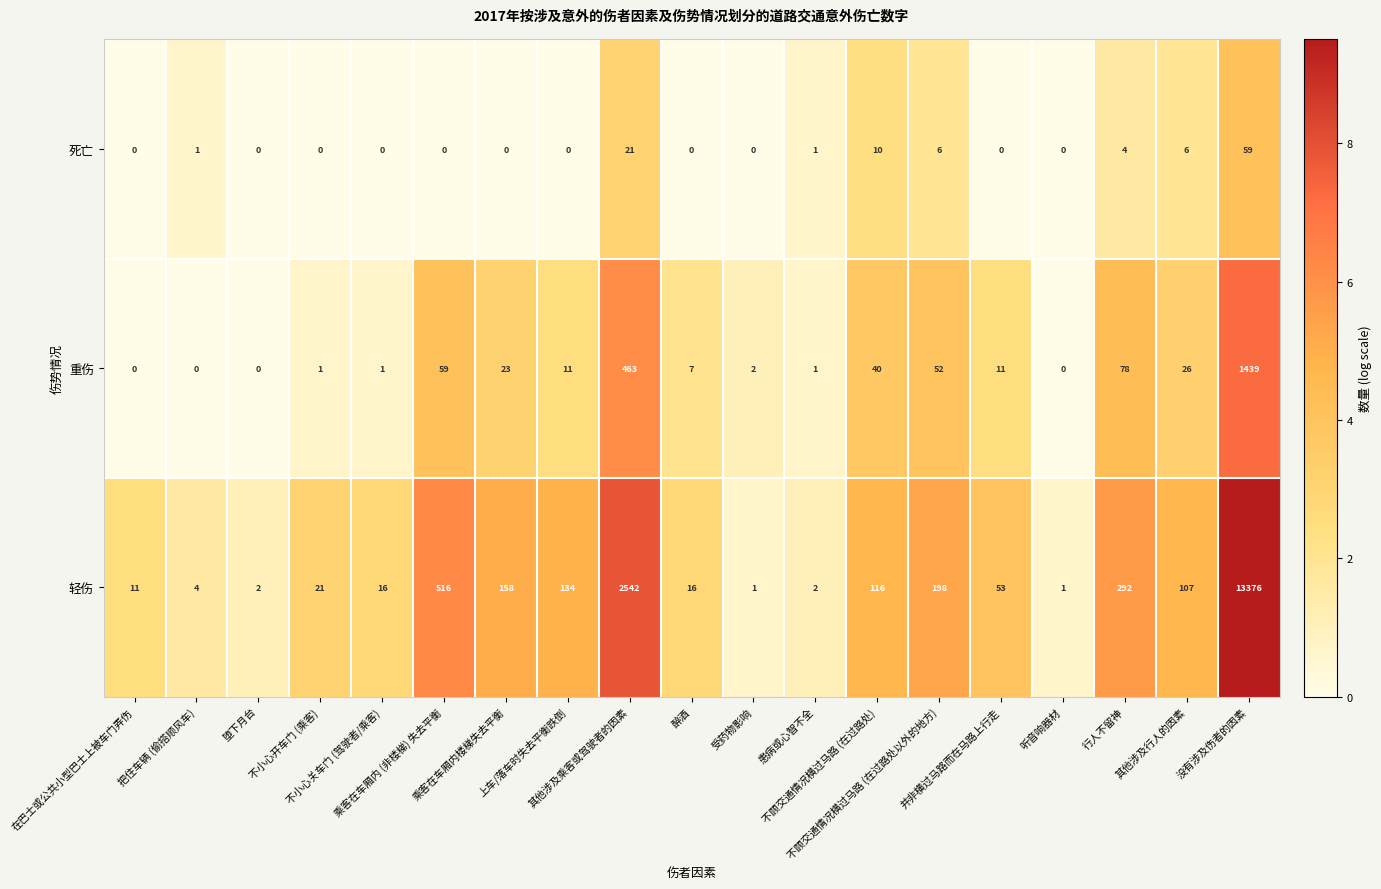

What is the maximum value shown in the chart?

13376